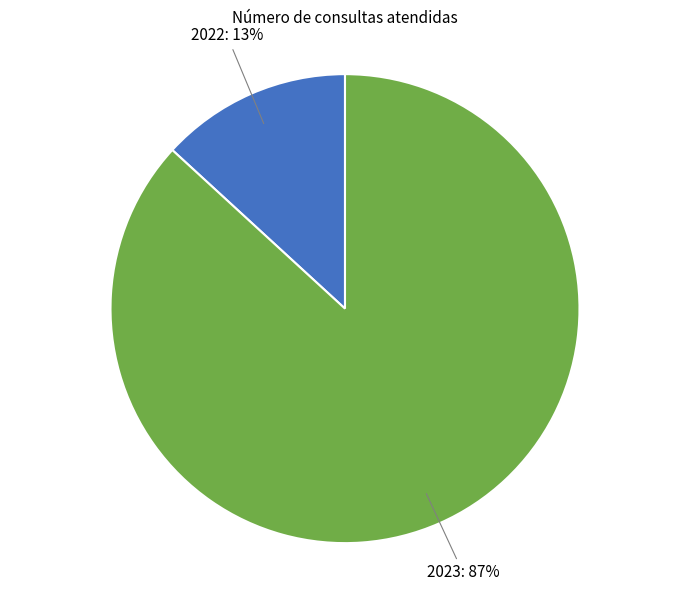

Is there a majority slice in this chart?

Yes